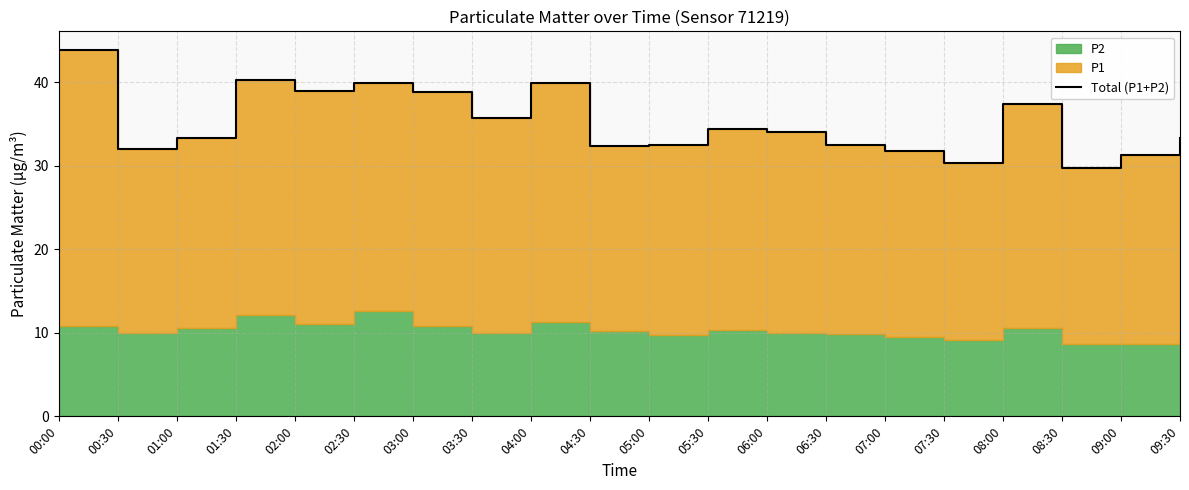

What is the sum of the values at 07:30 and 07:00?

62.1